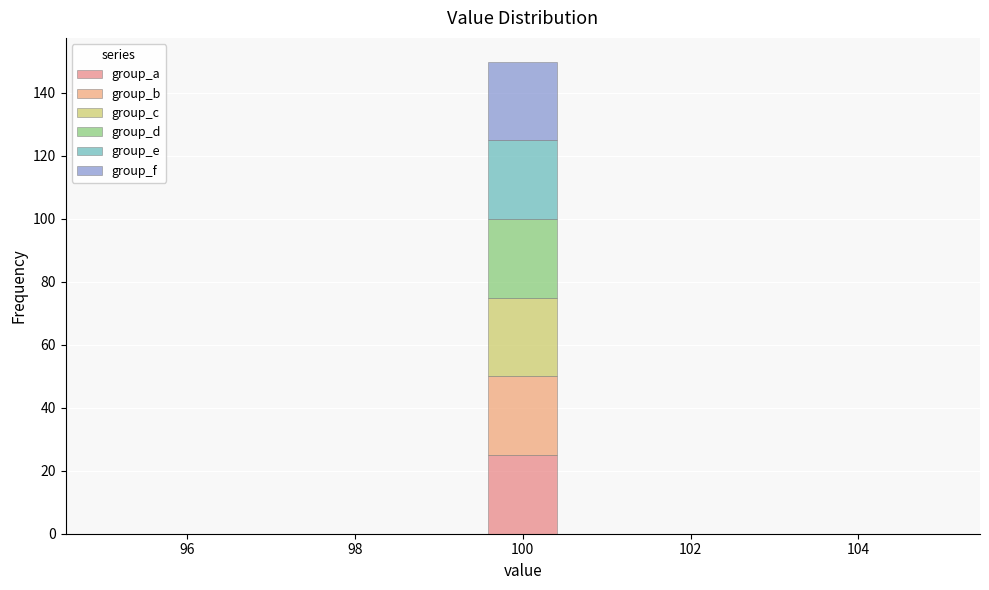

Reading left to right, transcribe this chart: for each stacked bar, give the range it covers on the x-axis and its total height. Neither the bar edges nor the heights are printed on the chart, so give them approximately, as read against the axes.

95.0 to 96.0: 0
96.0 to 96.8: 0
96.8 to 97.8: 0
97.8 to 98.6: 0
98.6 to 99.6: 0
99.6 to 100.4: 150
100.4 to 101.4: 0
101.4 to 102.2: 0
102.2 to 103.2: 0
103.2 to 104.0: 0
104.0 to 105.0: 0